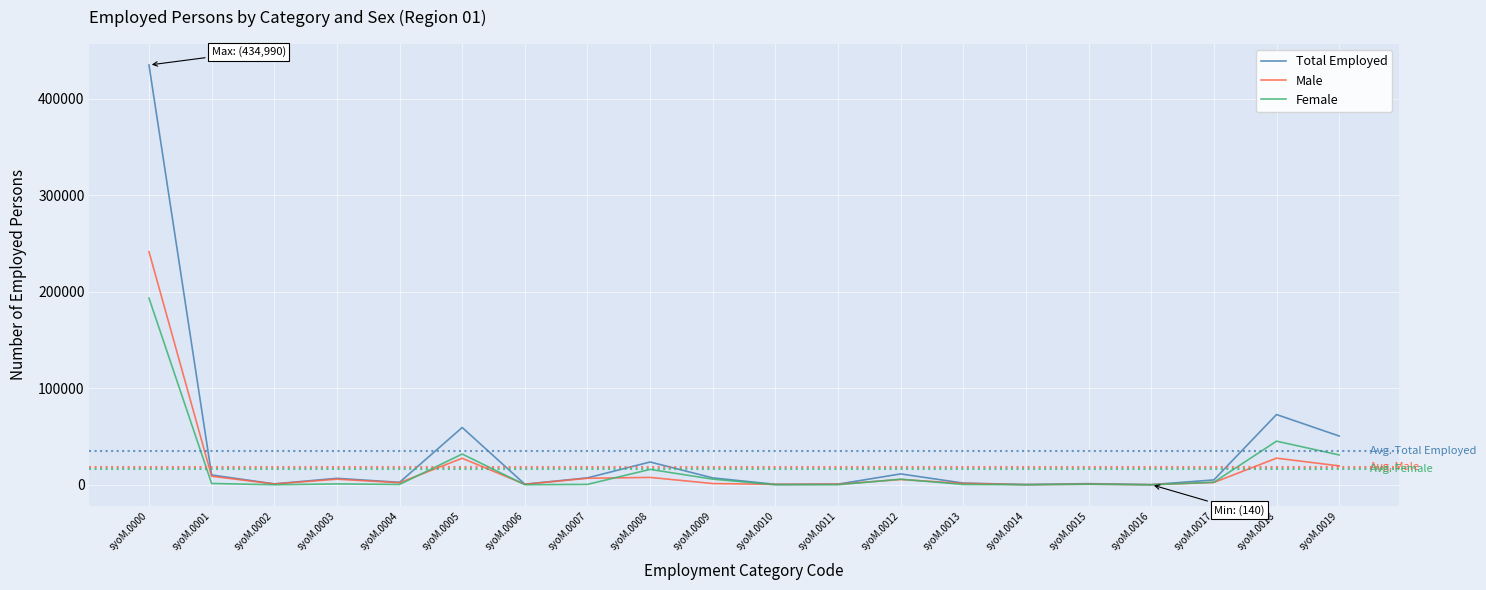

At which category does the chart reach its peak across all series?

syoM.0000